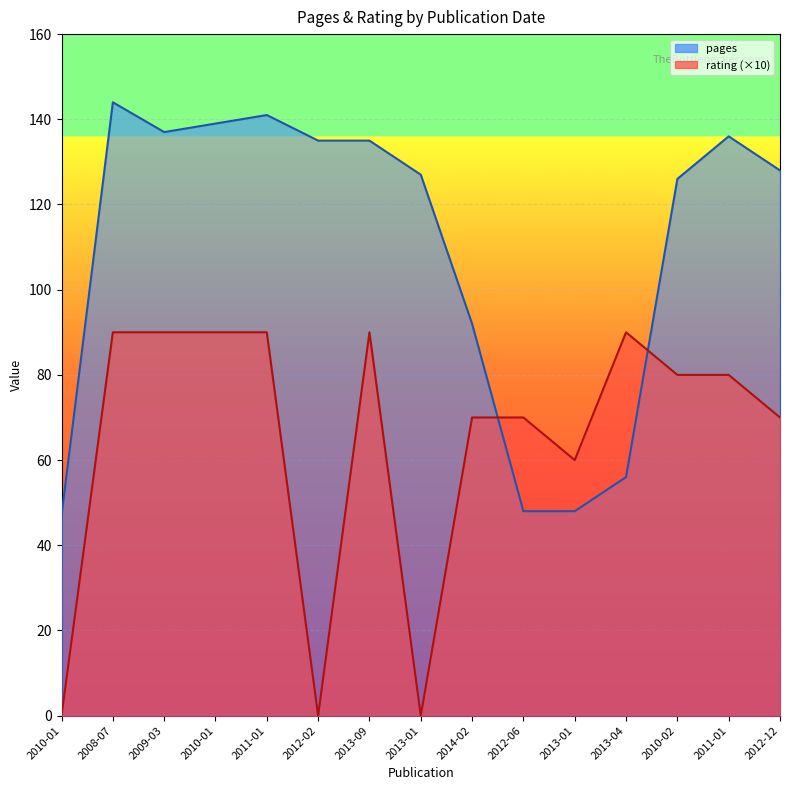

List the series in order of their peak value, highest first.

pages, rating